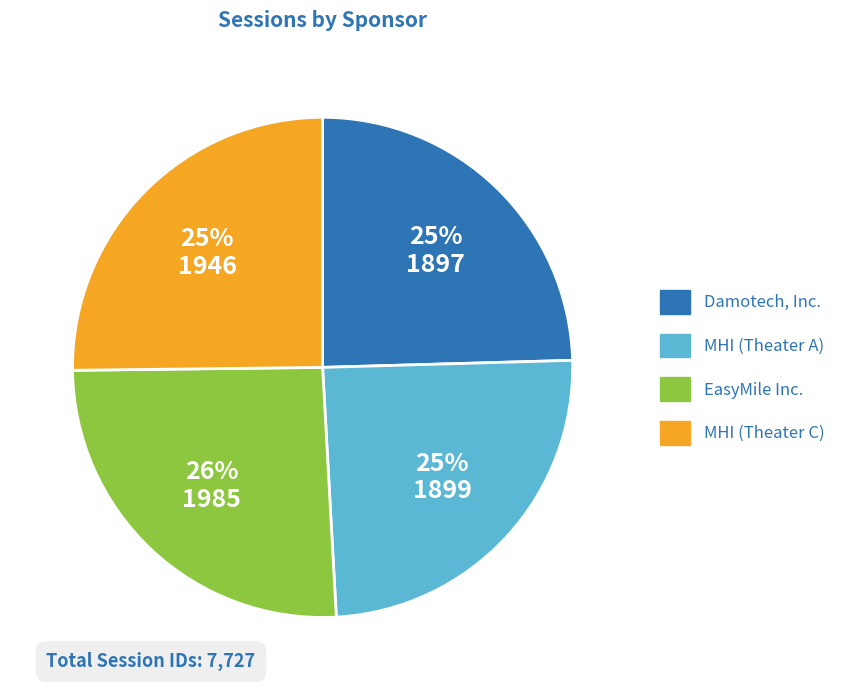

The MHI (Theater A) slice represents 25% of the pie. True or false?

True